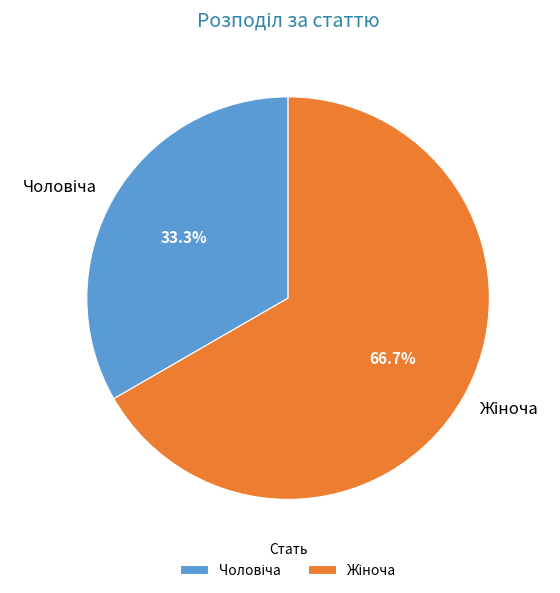

Does any single category account for the majority?

Yes